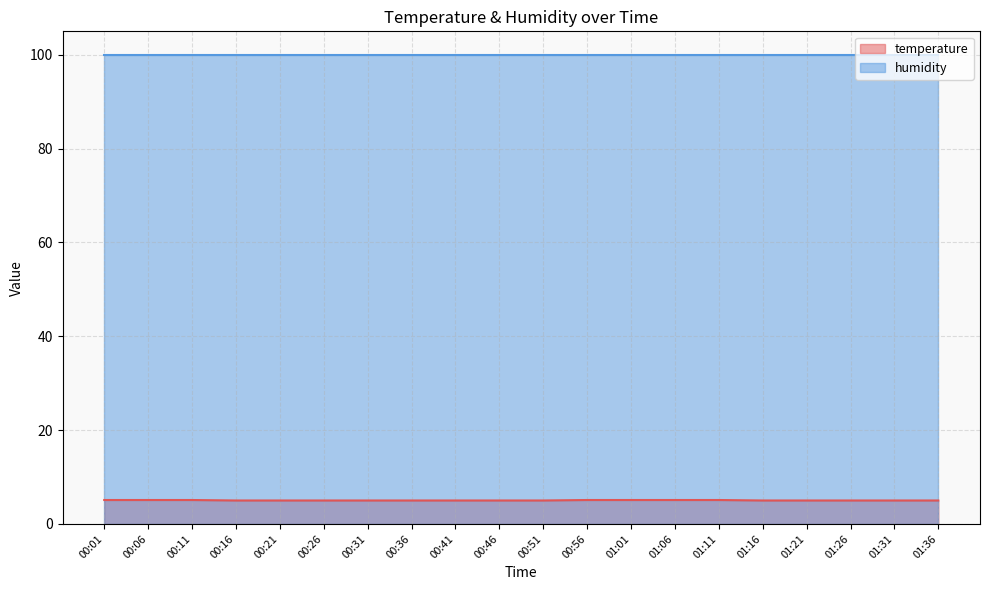

What is the average value?

5.0